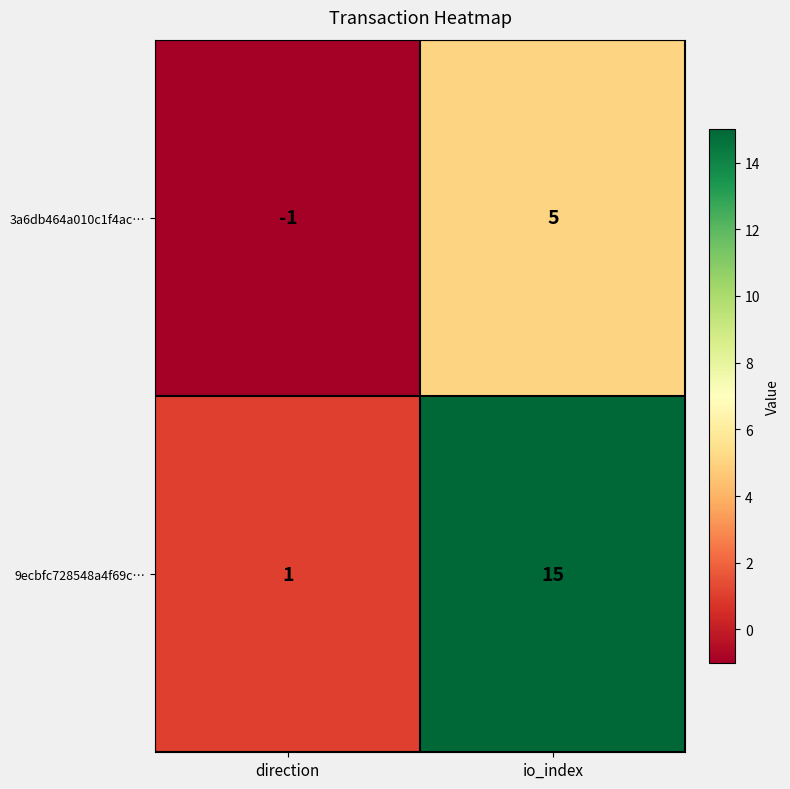

At which category is the sum across all series the highest?

io_index